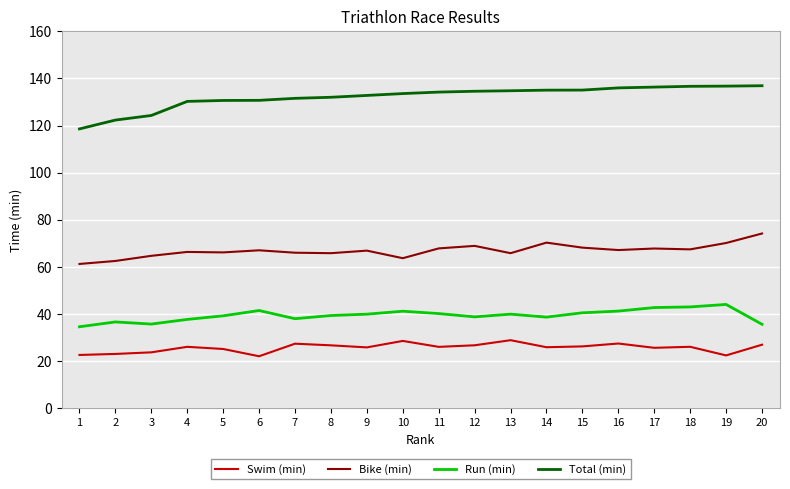

At 14, list the series in order from smallest to largest.

Swim (min), Run (min), Bike (min), Total (min)